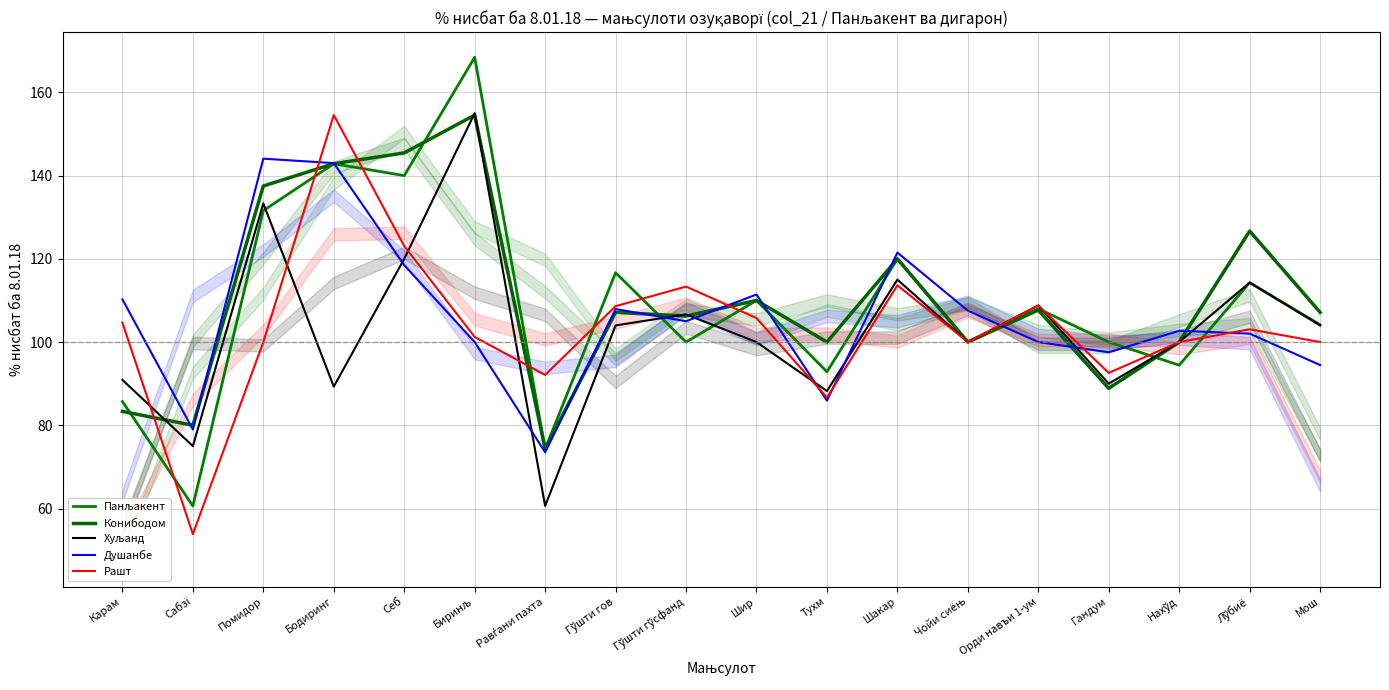

Where is the first local minimum for Панљакент?

Сабзї